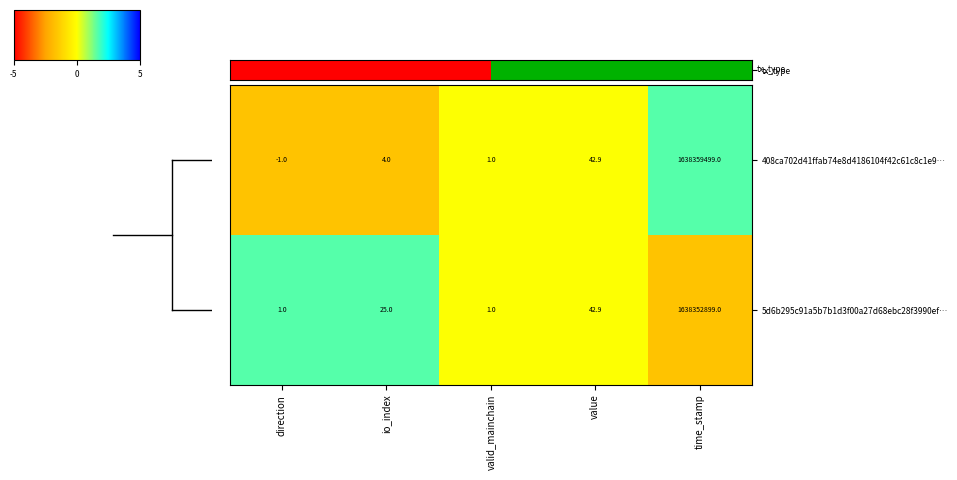

What is the difference between the maximum and minimum values in the 5d6b295c91a5b7b1d3f00a27d68ebc28f3990ef… series?

1638352898.0